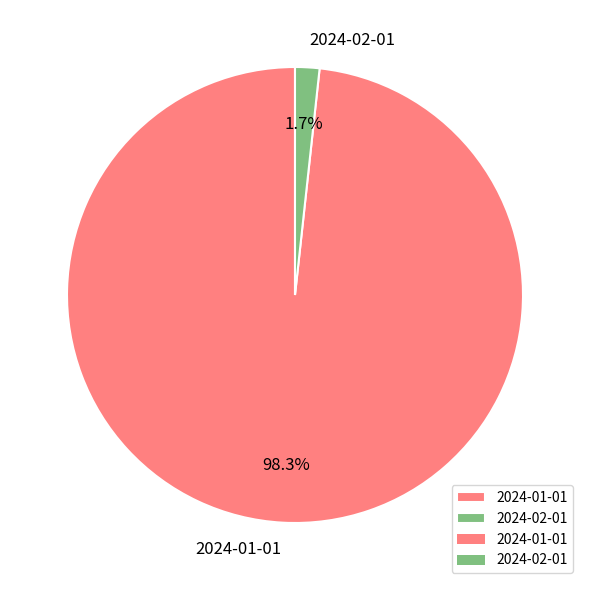

To the nearest percent, what is the difference between the 2024-01-01 and 2024-02-01 slice percentages?

97%